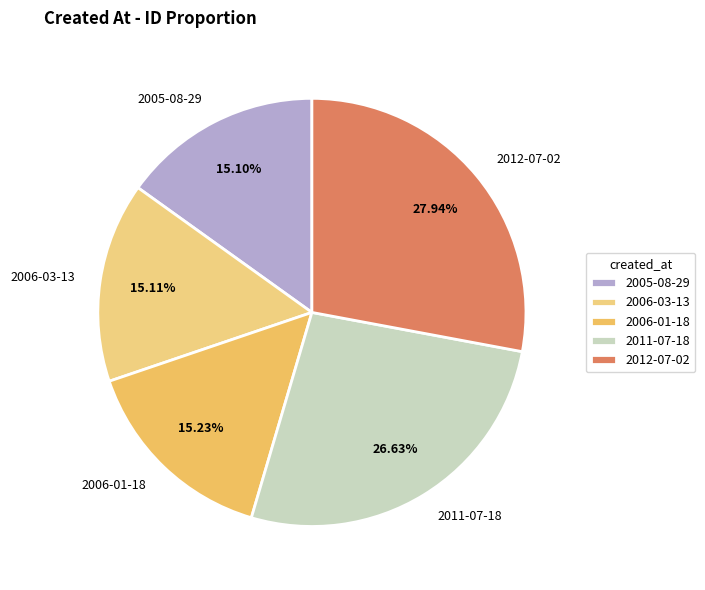

Which slice is the largest?

2012-07-02